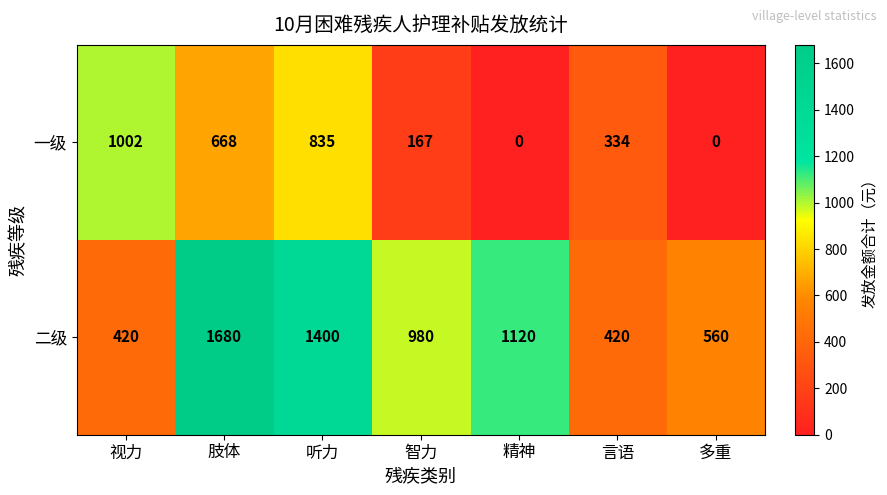

Which series has the largest total across all categories?

二级